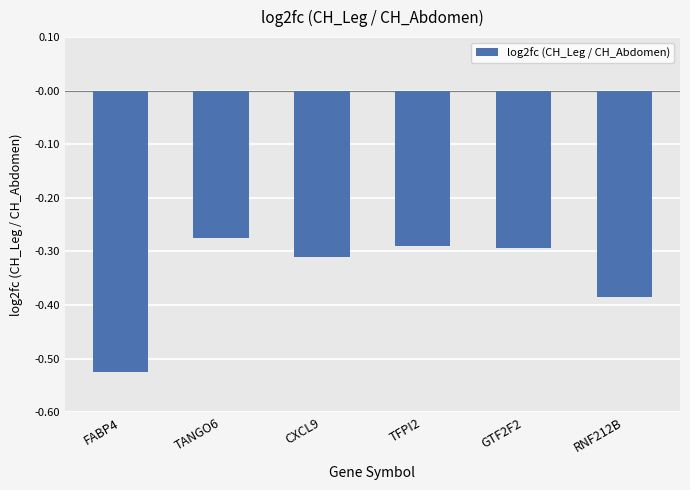

What is the difference between the maximum and minimum values?

0.3